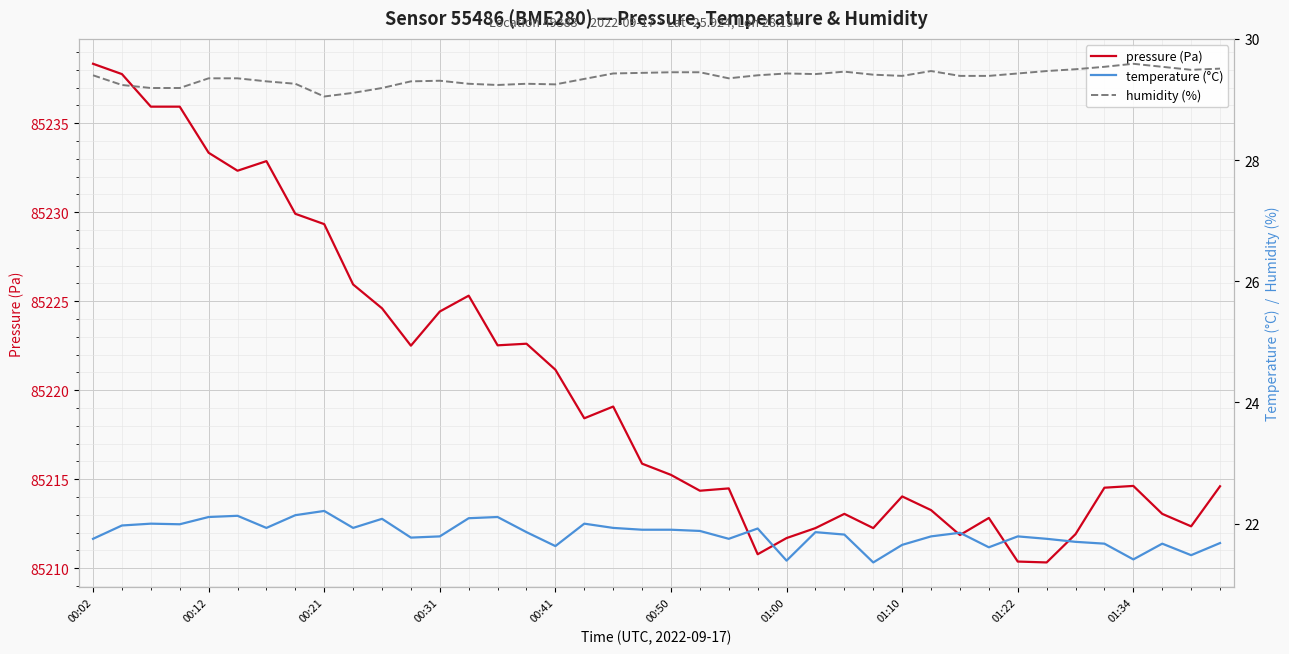

What is the minimum value for pressure (Pa)?

85210.3